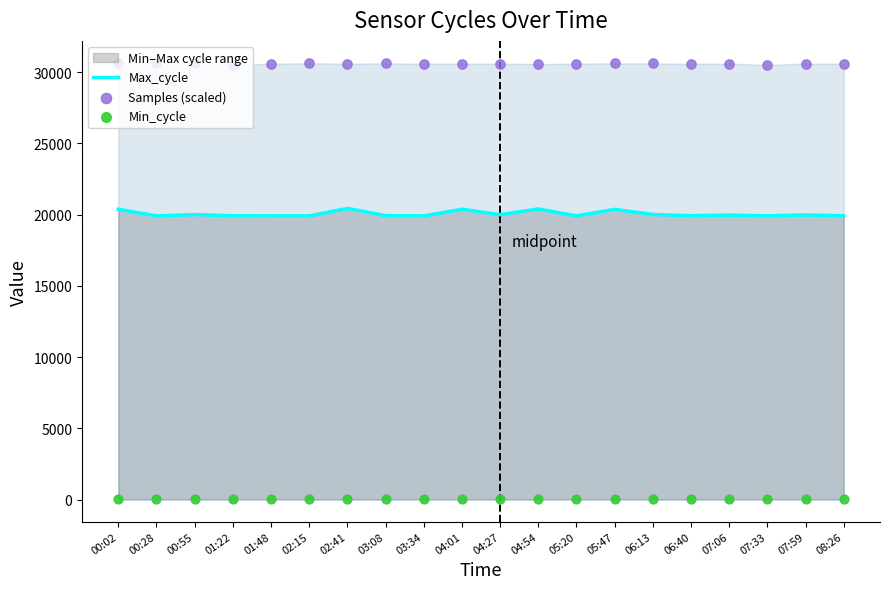

At how many categories does at least one series exceed 23453?

20